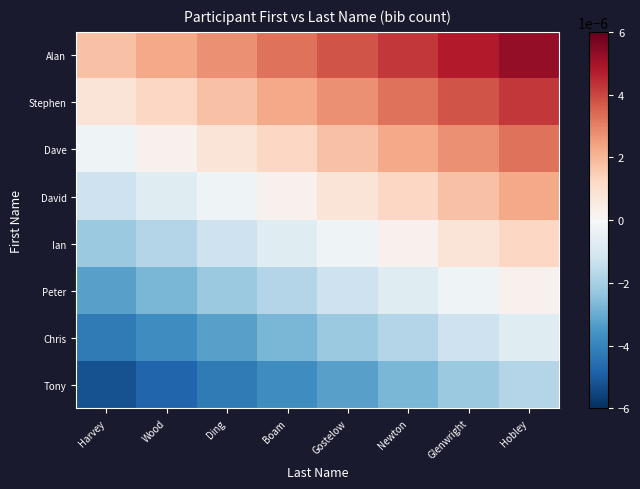

Rank the series by their maximum value, from lowest to highest.

Tony, Chris, Peter, Ian, David, Dave, Stephen, Alan